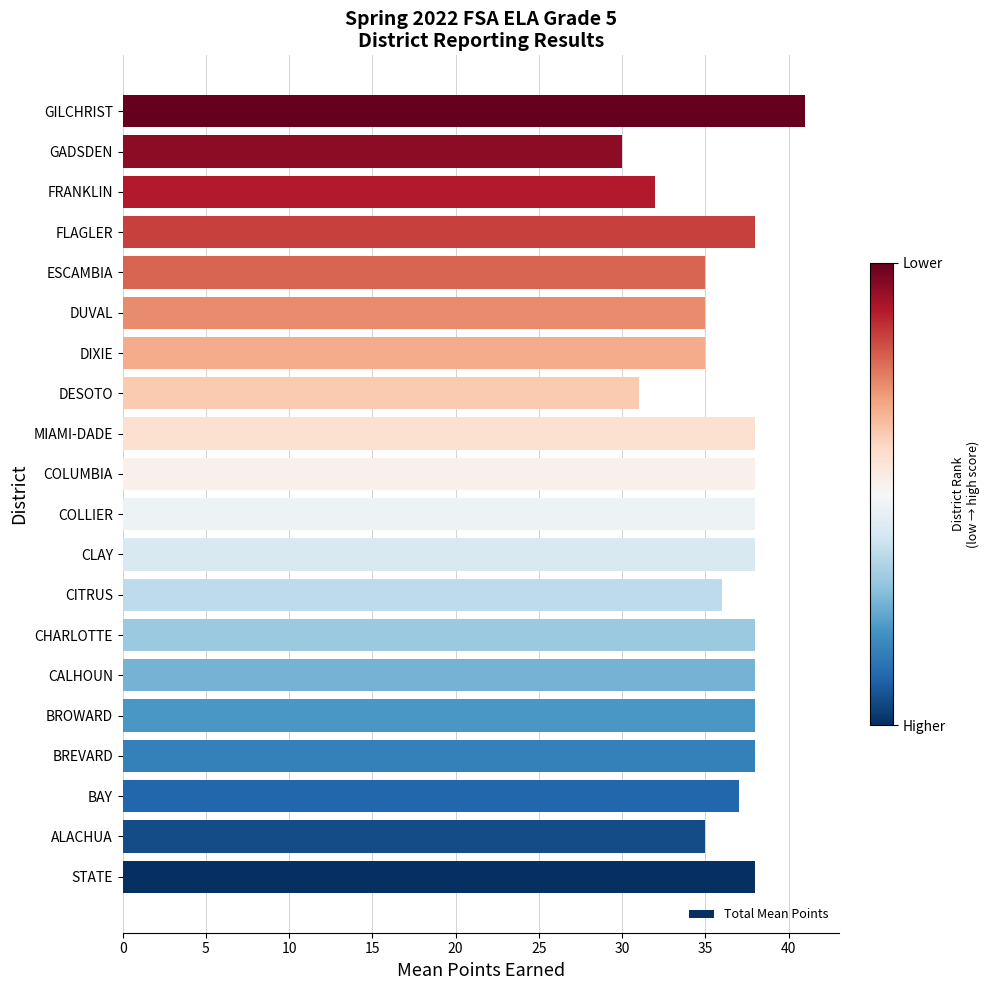

Reading top to bottom, transcribe all the data shown in this chart.

41	30	32	38	35	35	35	31	38	38	38	38	36	38	38	38	38	37	35	38